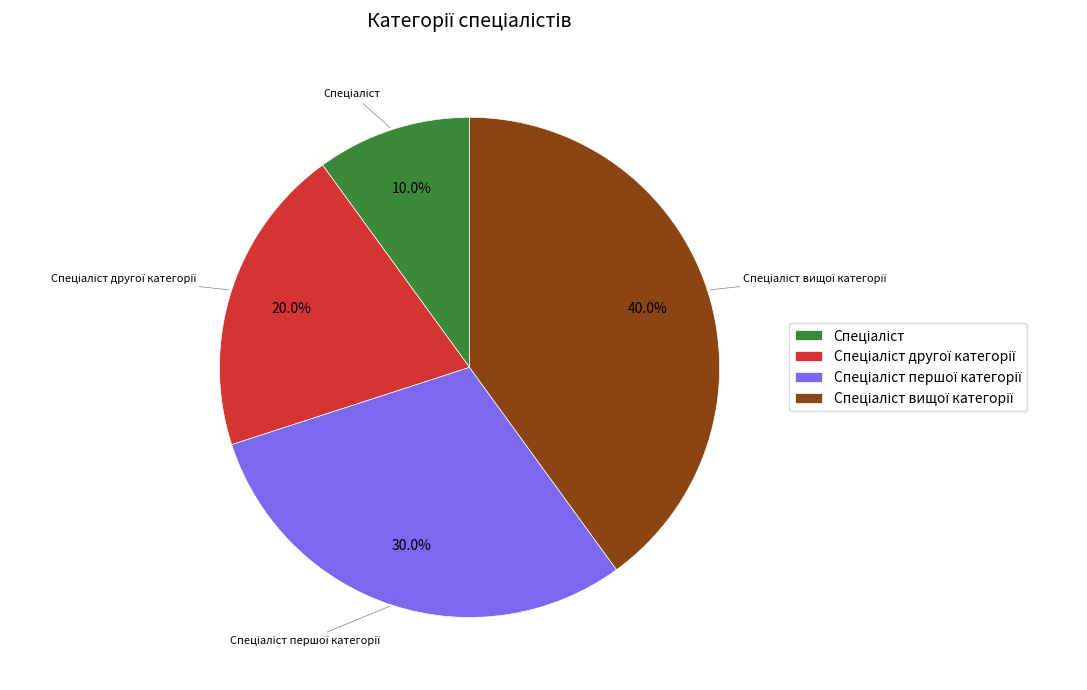

Is there any slice that represents more than half of the pie?

No